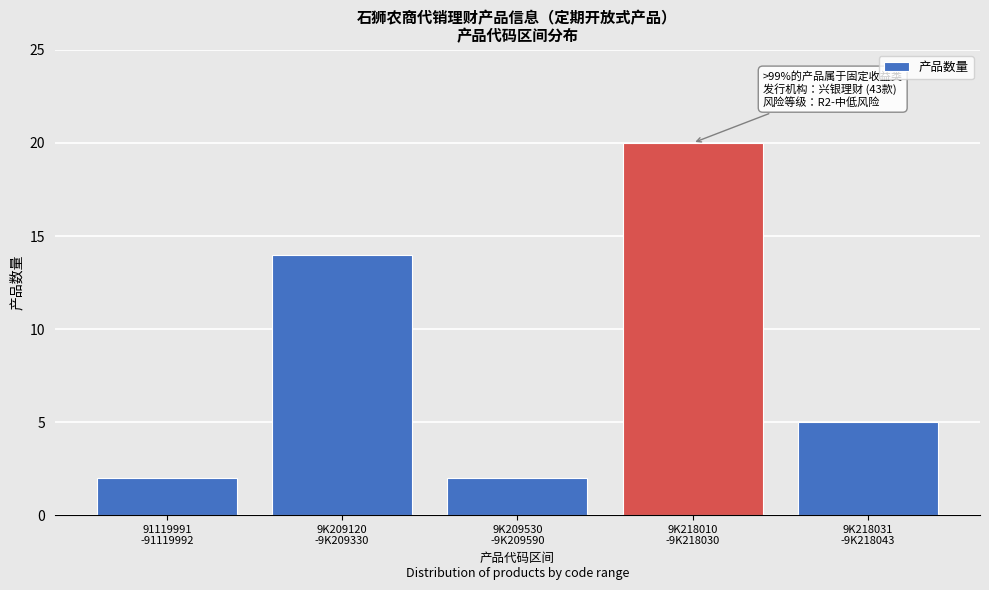

Reading left to right, transcribe all the data shown in this chart.

2	14	2	20	5